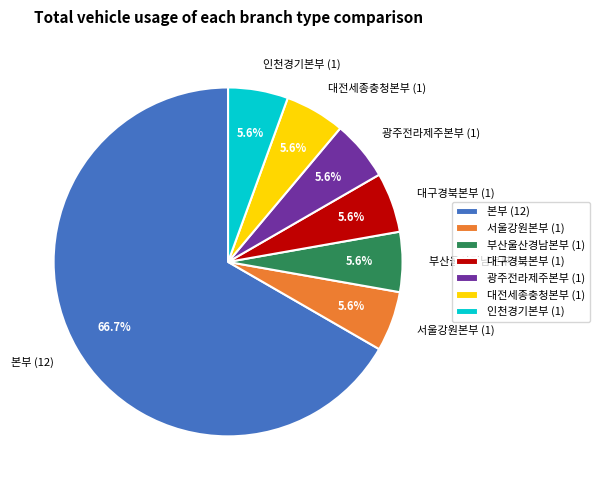

The 인천경기본부 slice represents 6% of the pie. True or false?

True